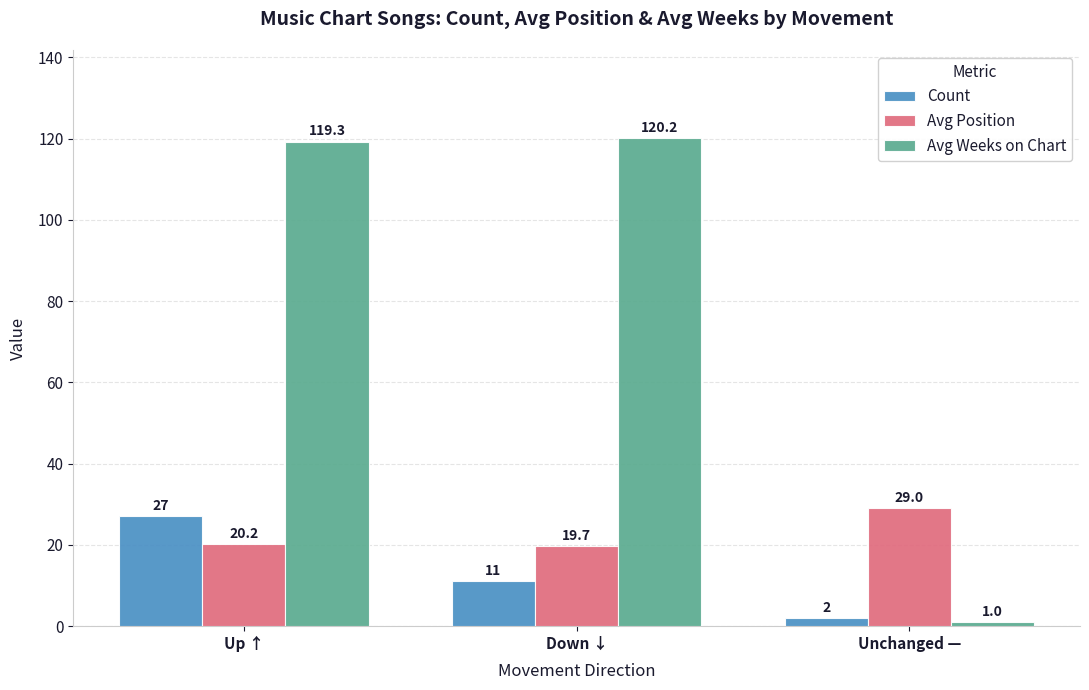

Count the Count values in the range 2 to 27.

3